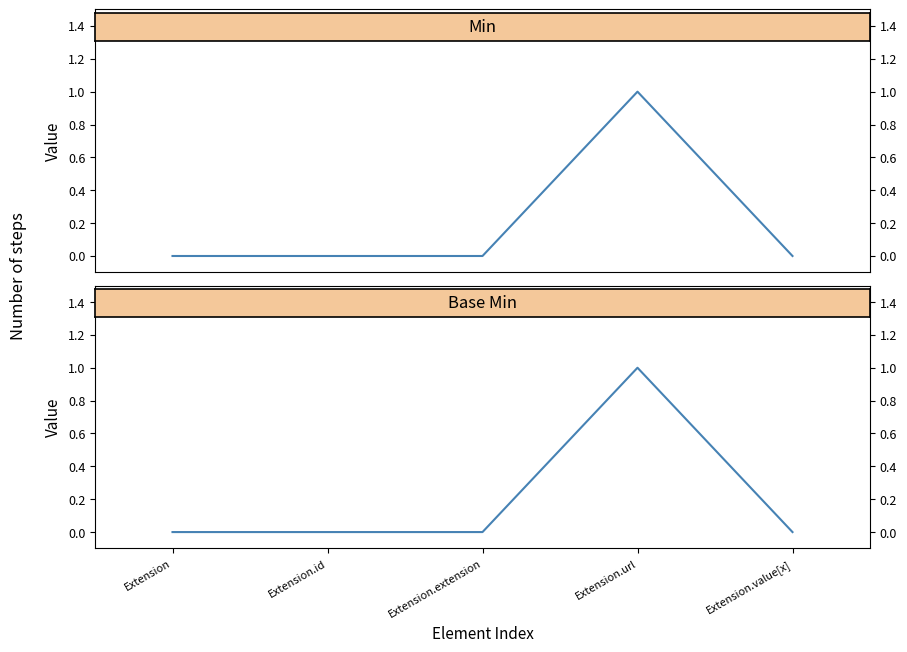

The Base Min series shows 2 at Extension.url. True or false?

False